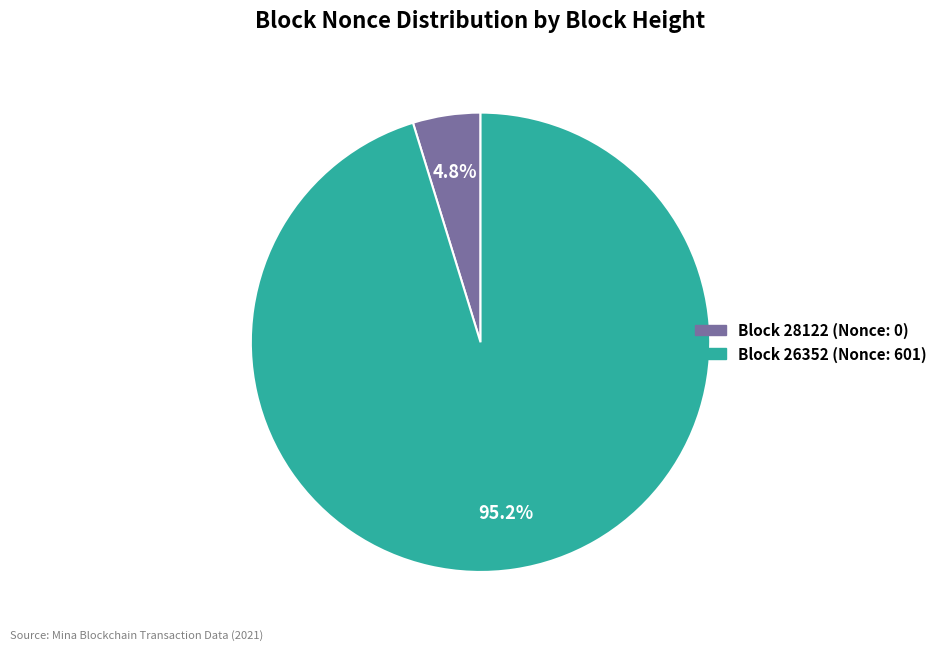

What is the smallest slice in the pie chart?

Block 28122 (Nonce: 0)